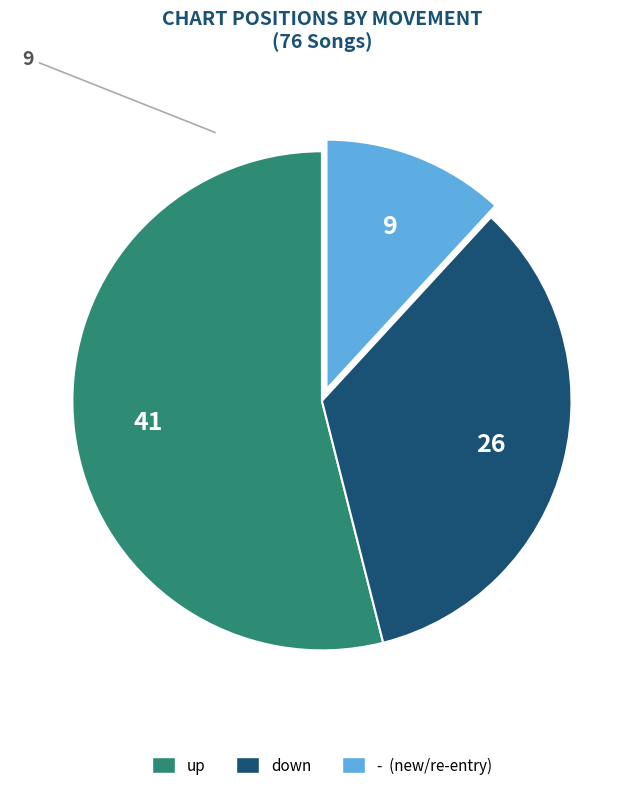

Between up and down, which is larger?

up